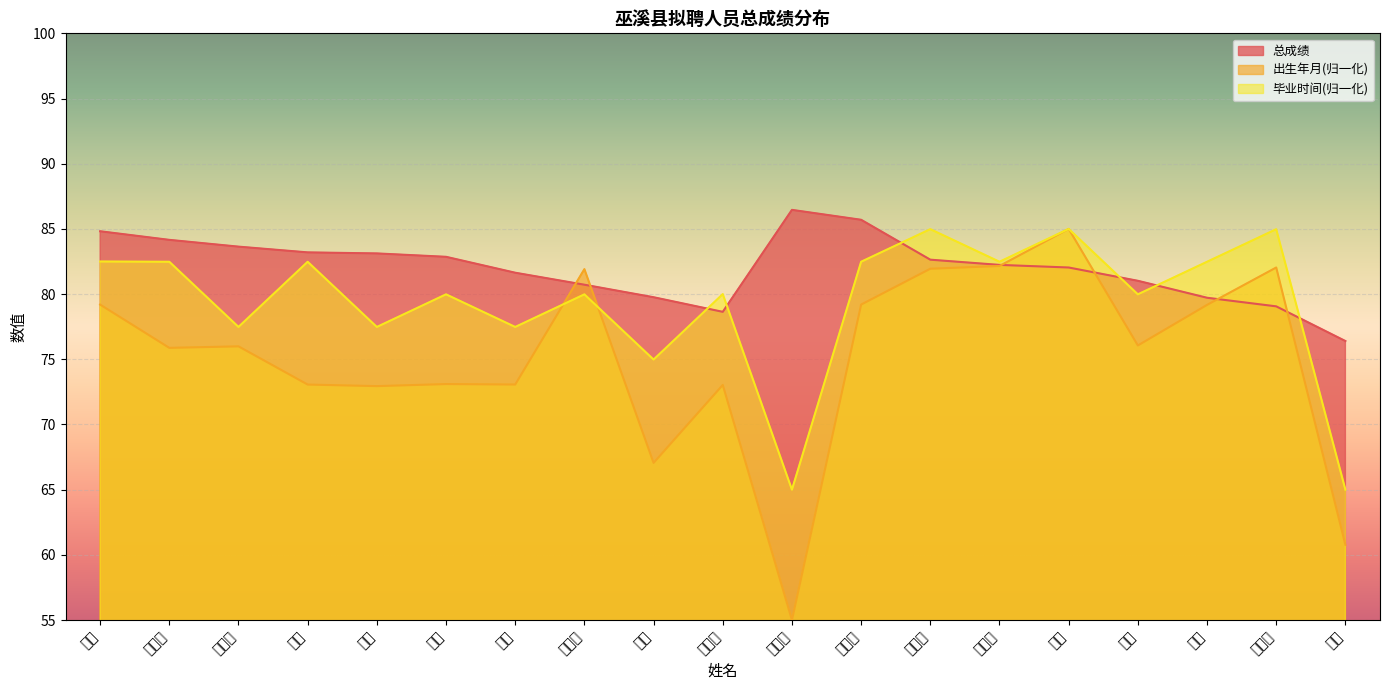

Rank the categories by 总成绩 value from highest to lowest.

鲜思娟, 彭林羲, 张丽, 李黎娇, 王芳芳, 彭田, 陈毅, 陈亮, 赵清清, 李红淋, 全健, 张玲, 周懿, 李晓琴, 刘艳, 王杰, 邓小琴, 张厚琼, 王予